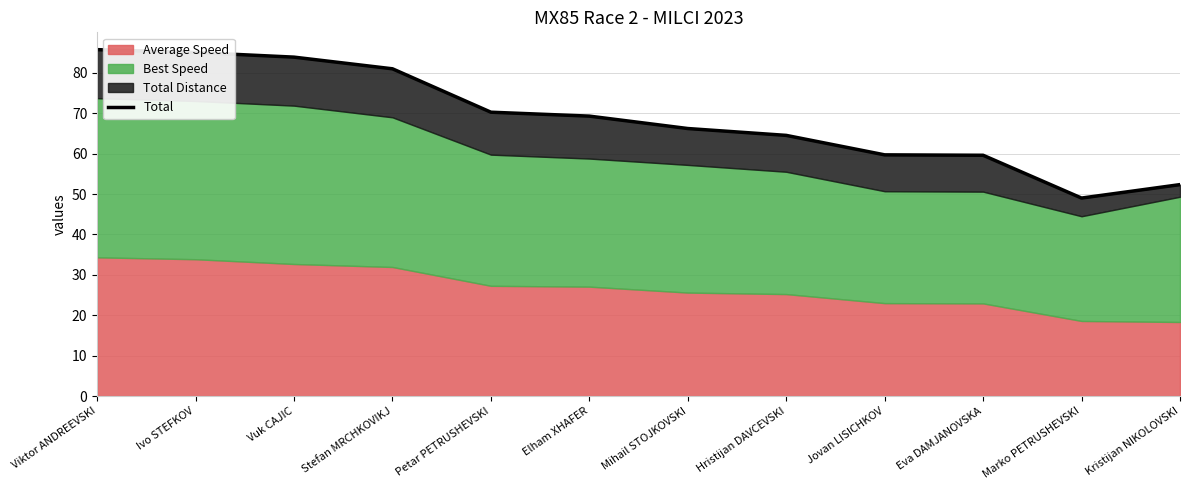

Where does the data first go above 69?

Viktor ANDREEVSKI